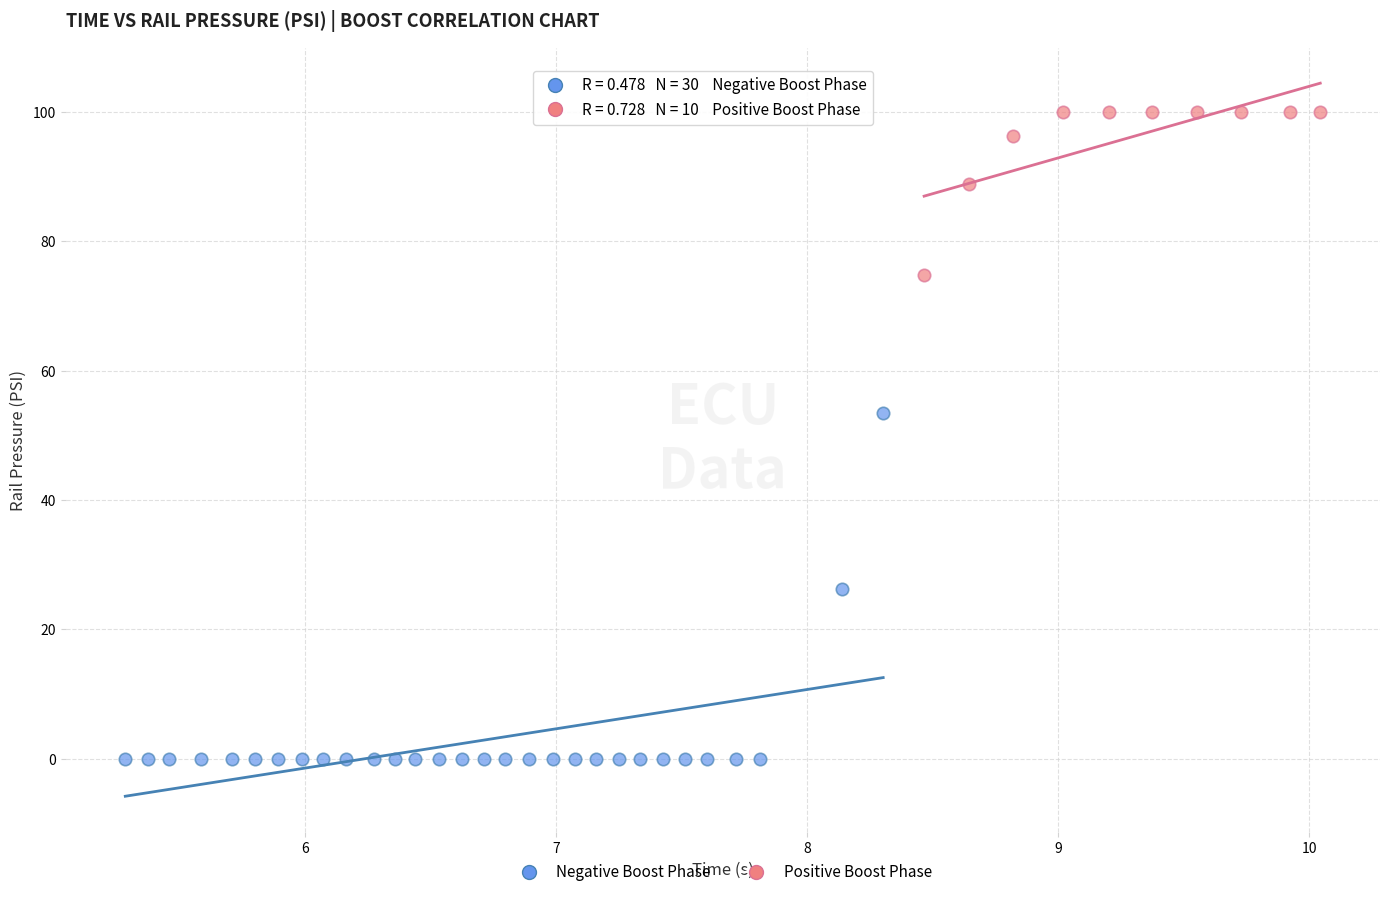

Which series contains the highest Y value?

Positive Boost Phase